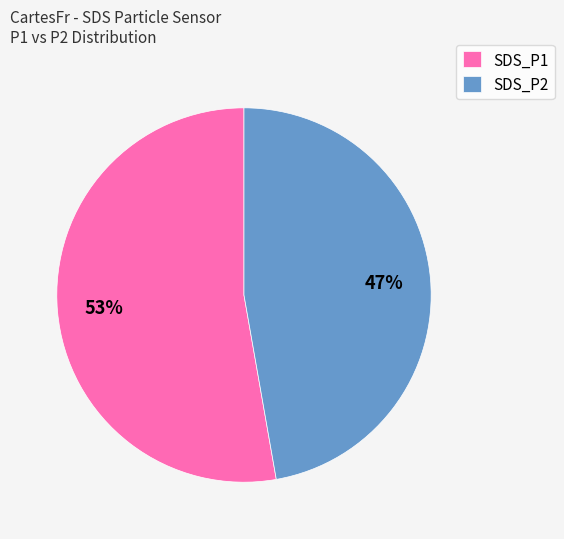

What is the ratio of the value at SDS_P1 to the value at SDS_P2?

1.1